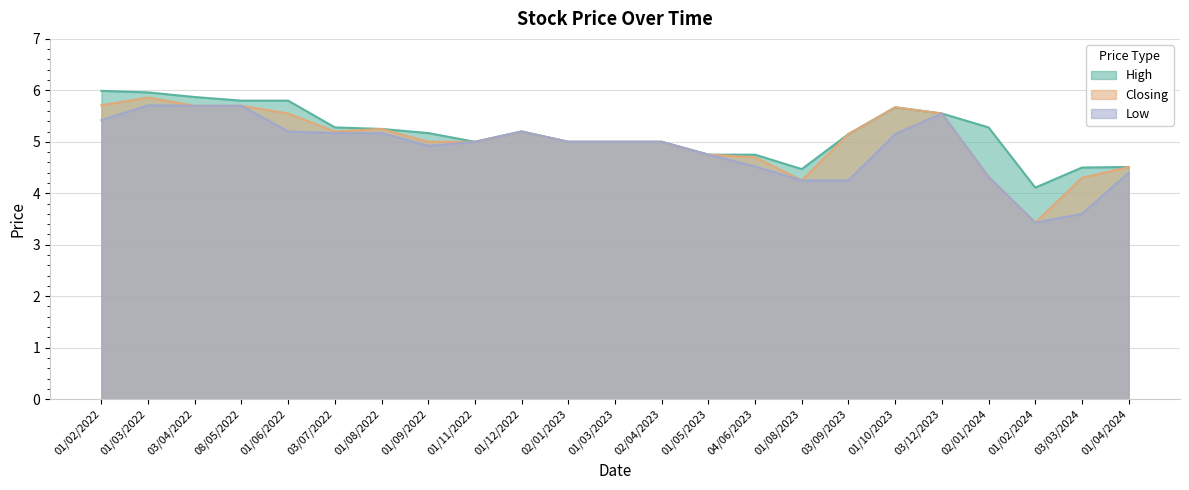

What is the value of the Low point at the 17th from the left?

4.2